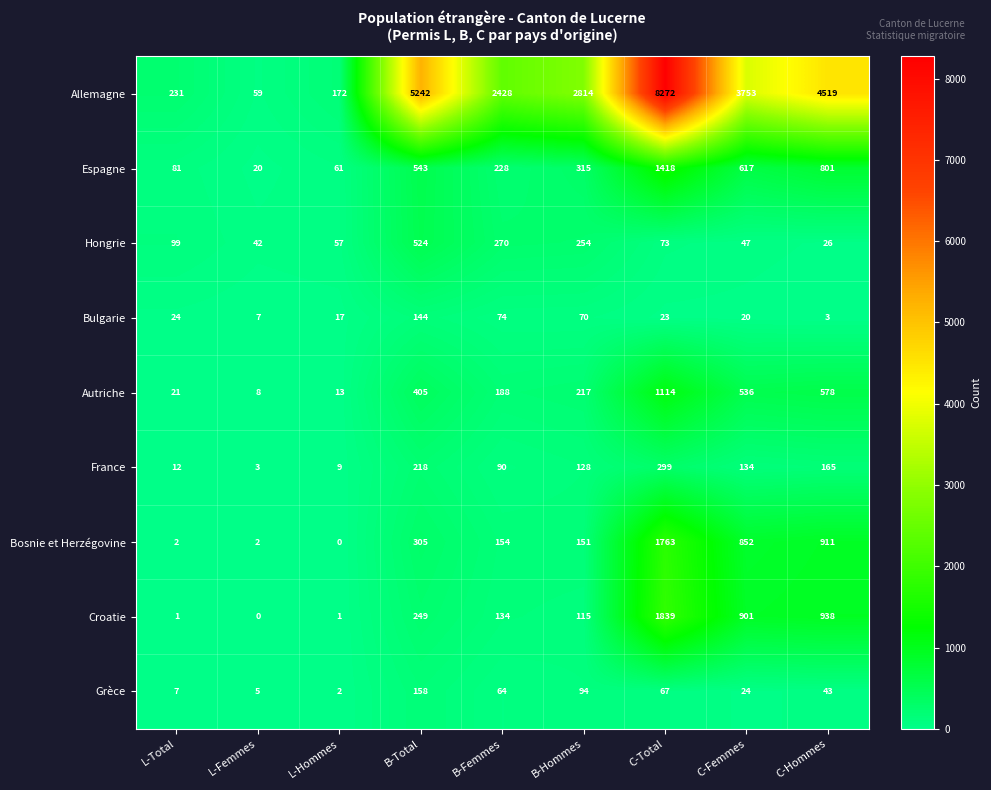

What is the lowest value of the Bulgarie series?

3